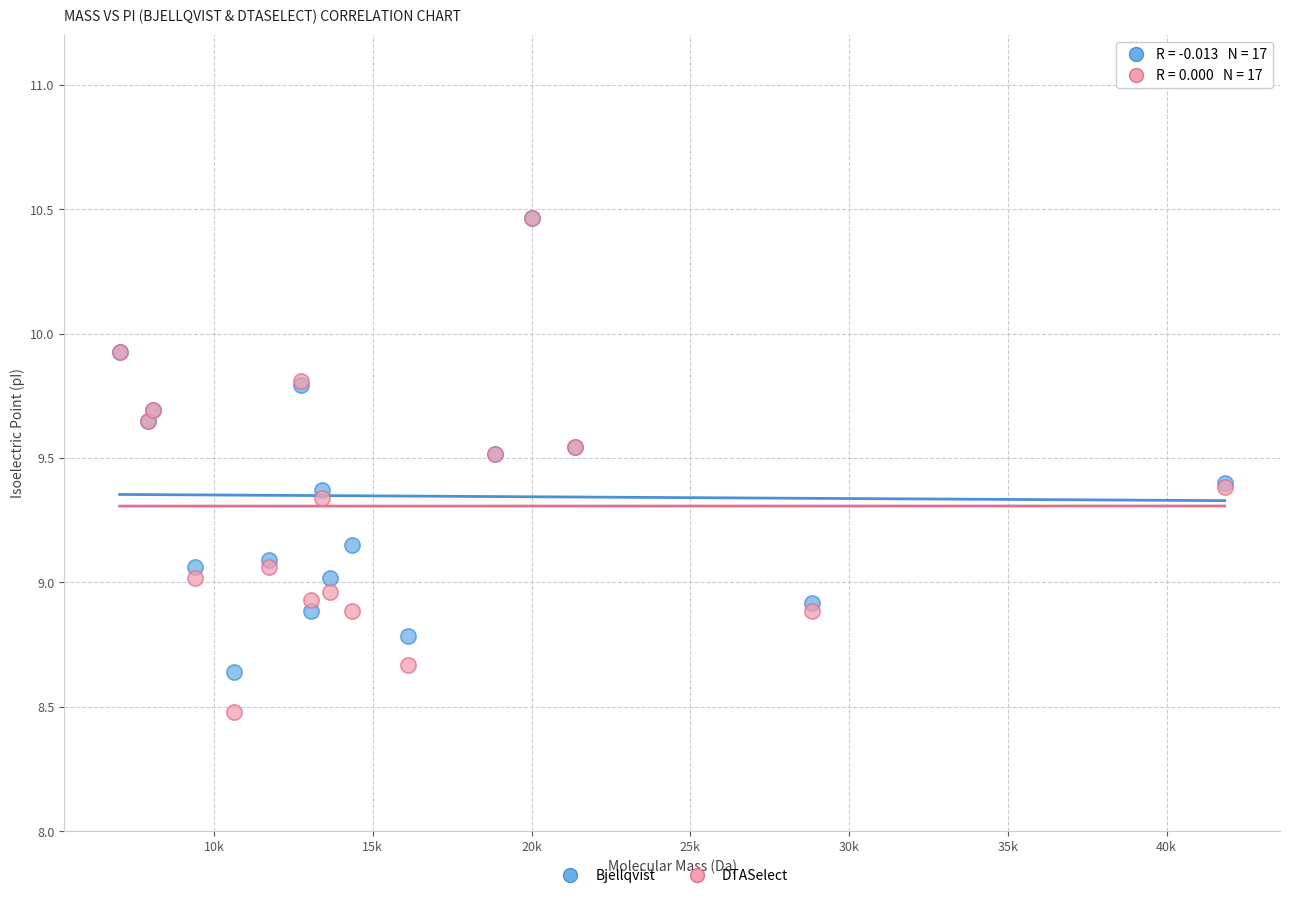

What are all the series names shown in the legend?

Bjellqvist, DTASelect